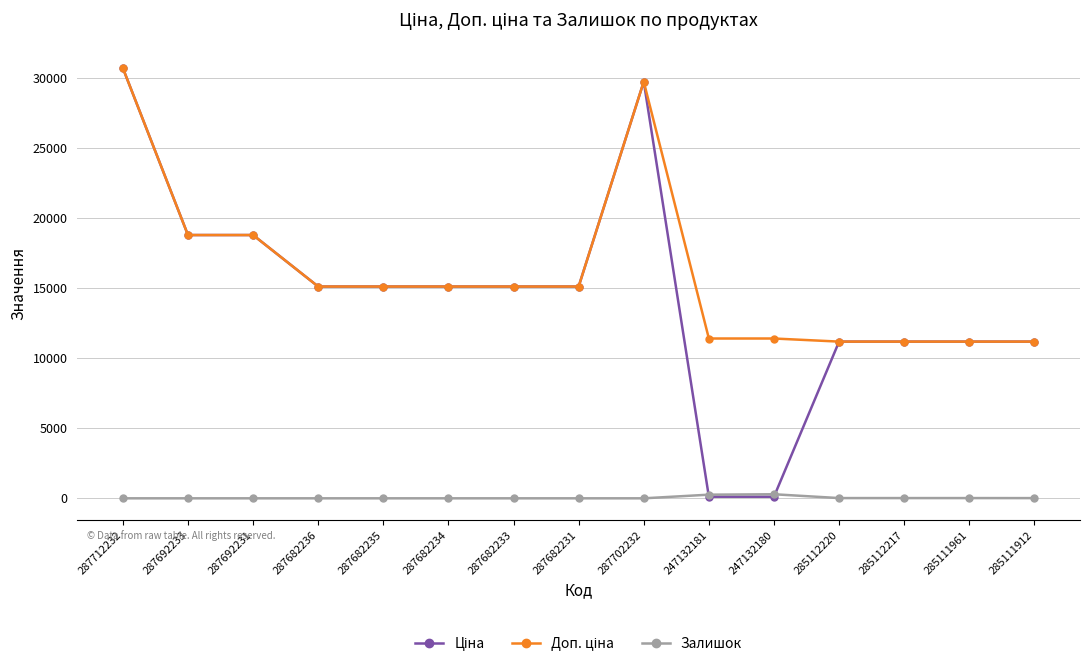

The value of Залишок at 287702232 is 0.0. True or false?

True